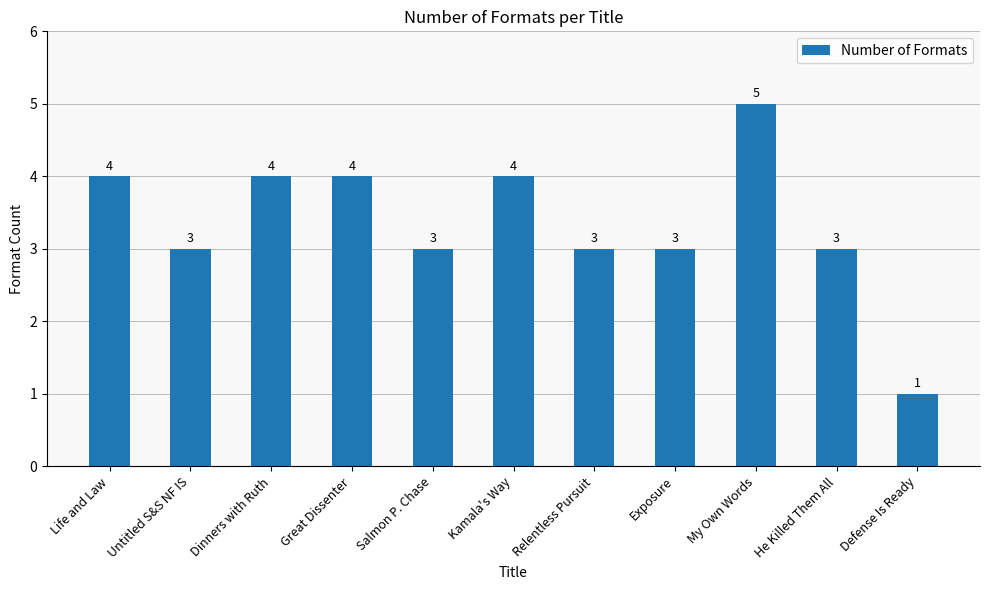

Is it true that the value at Life and Law is 5?

False